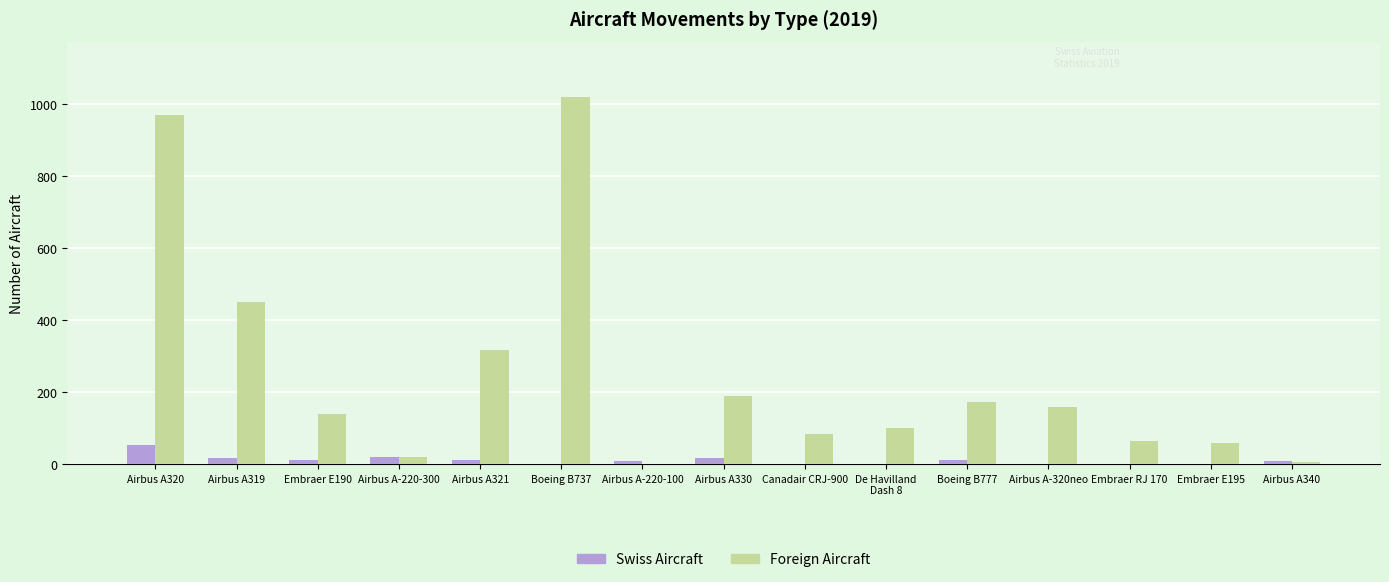

What is the greatest value displayed?

1020